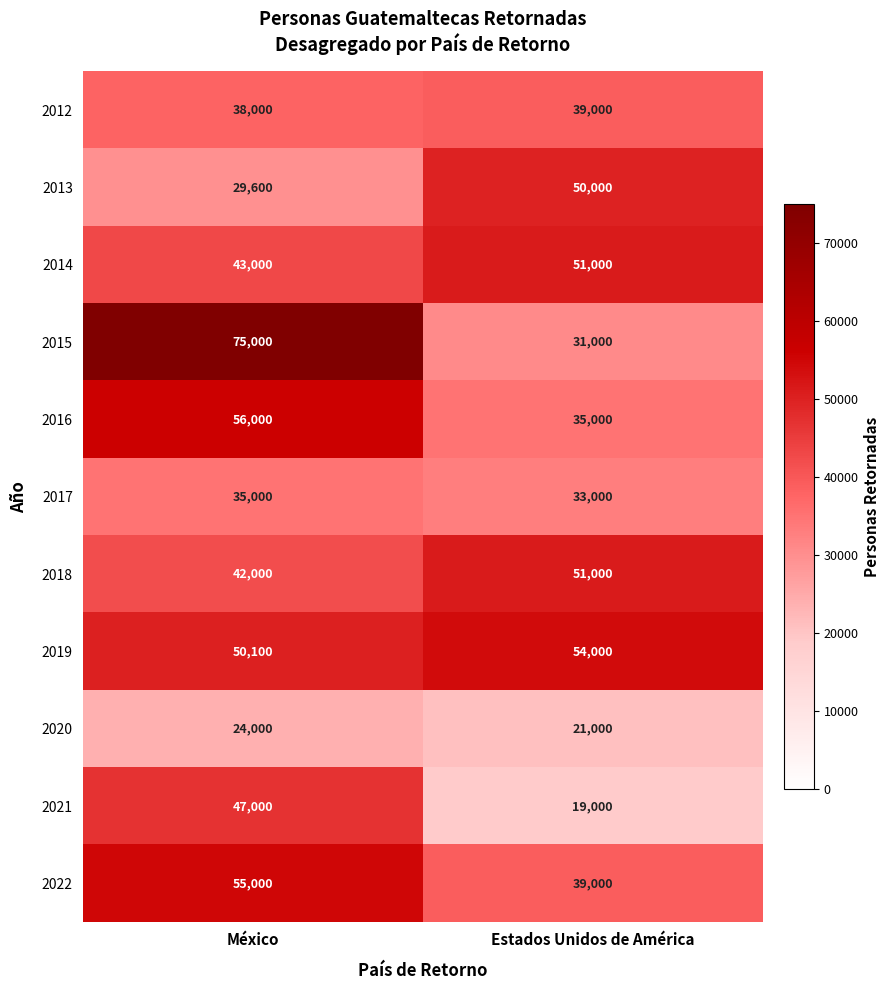

What is the greatest value displayed?

75000